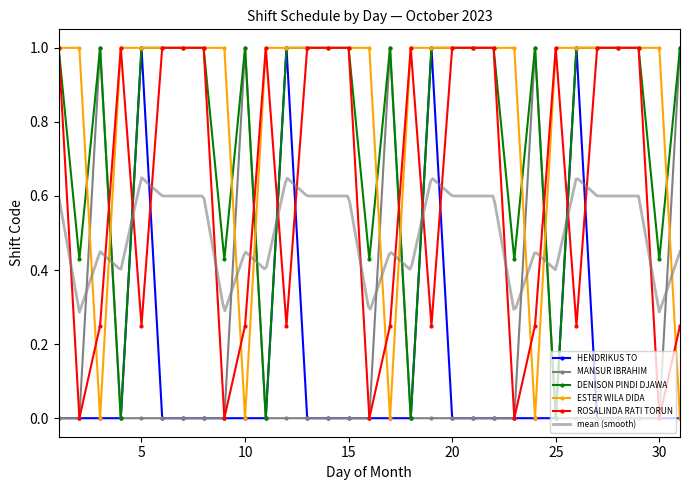

The value of HENDRIKUS TO at 15 is 0.6. True or false?

False